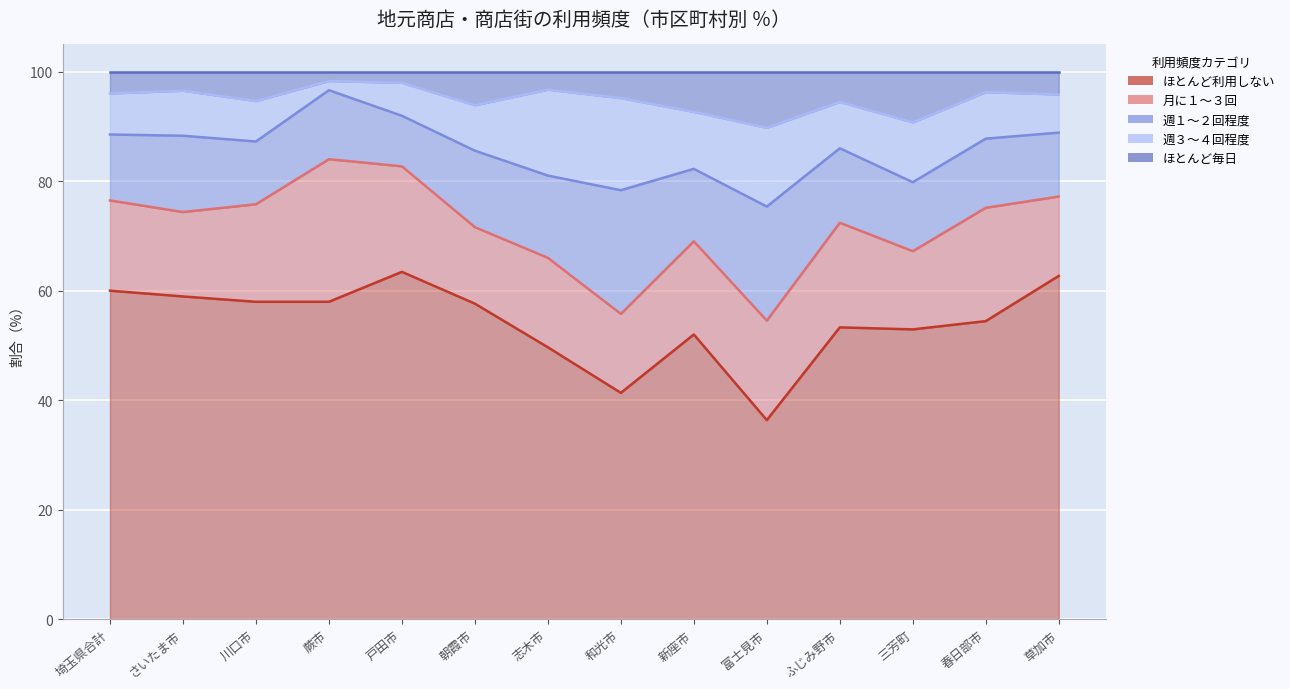

At which label is 週１～２回程度 closest to 15?

志木市